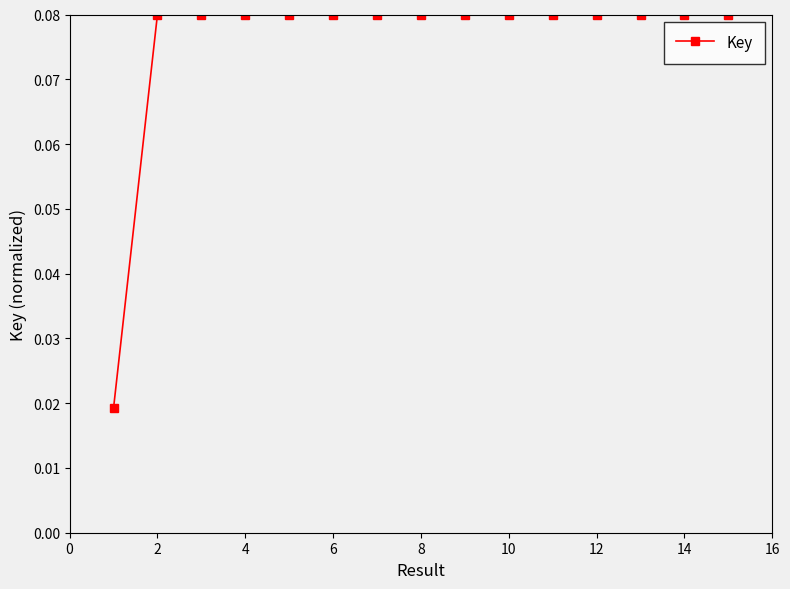

Count the values in the range 0 to 1.

15